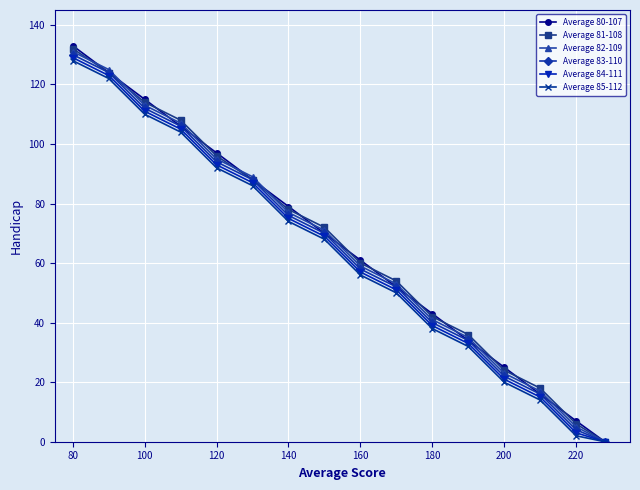

Which series has the largest range (max minus min)?

Average 80-107